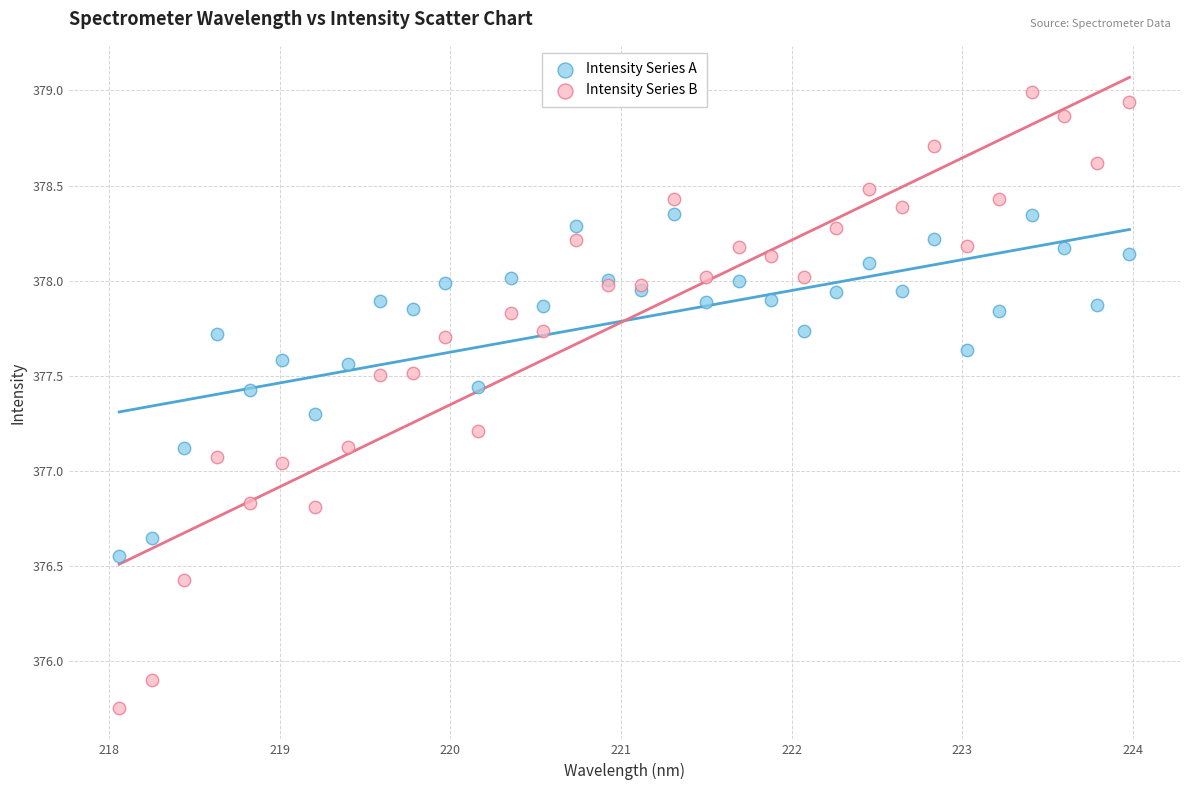

Which series reaches the maximum Y coordinate?

Intensity Series B